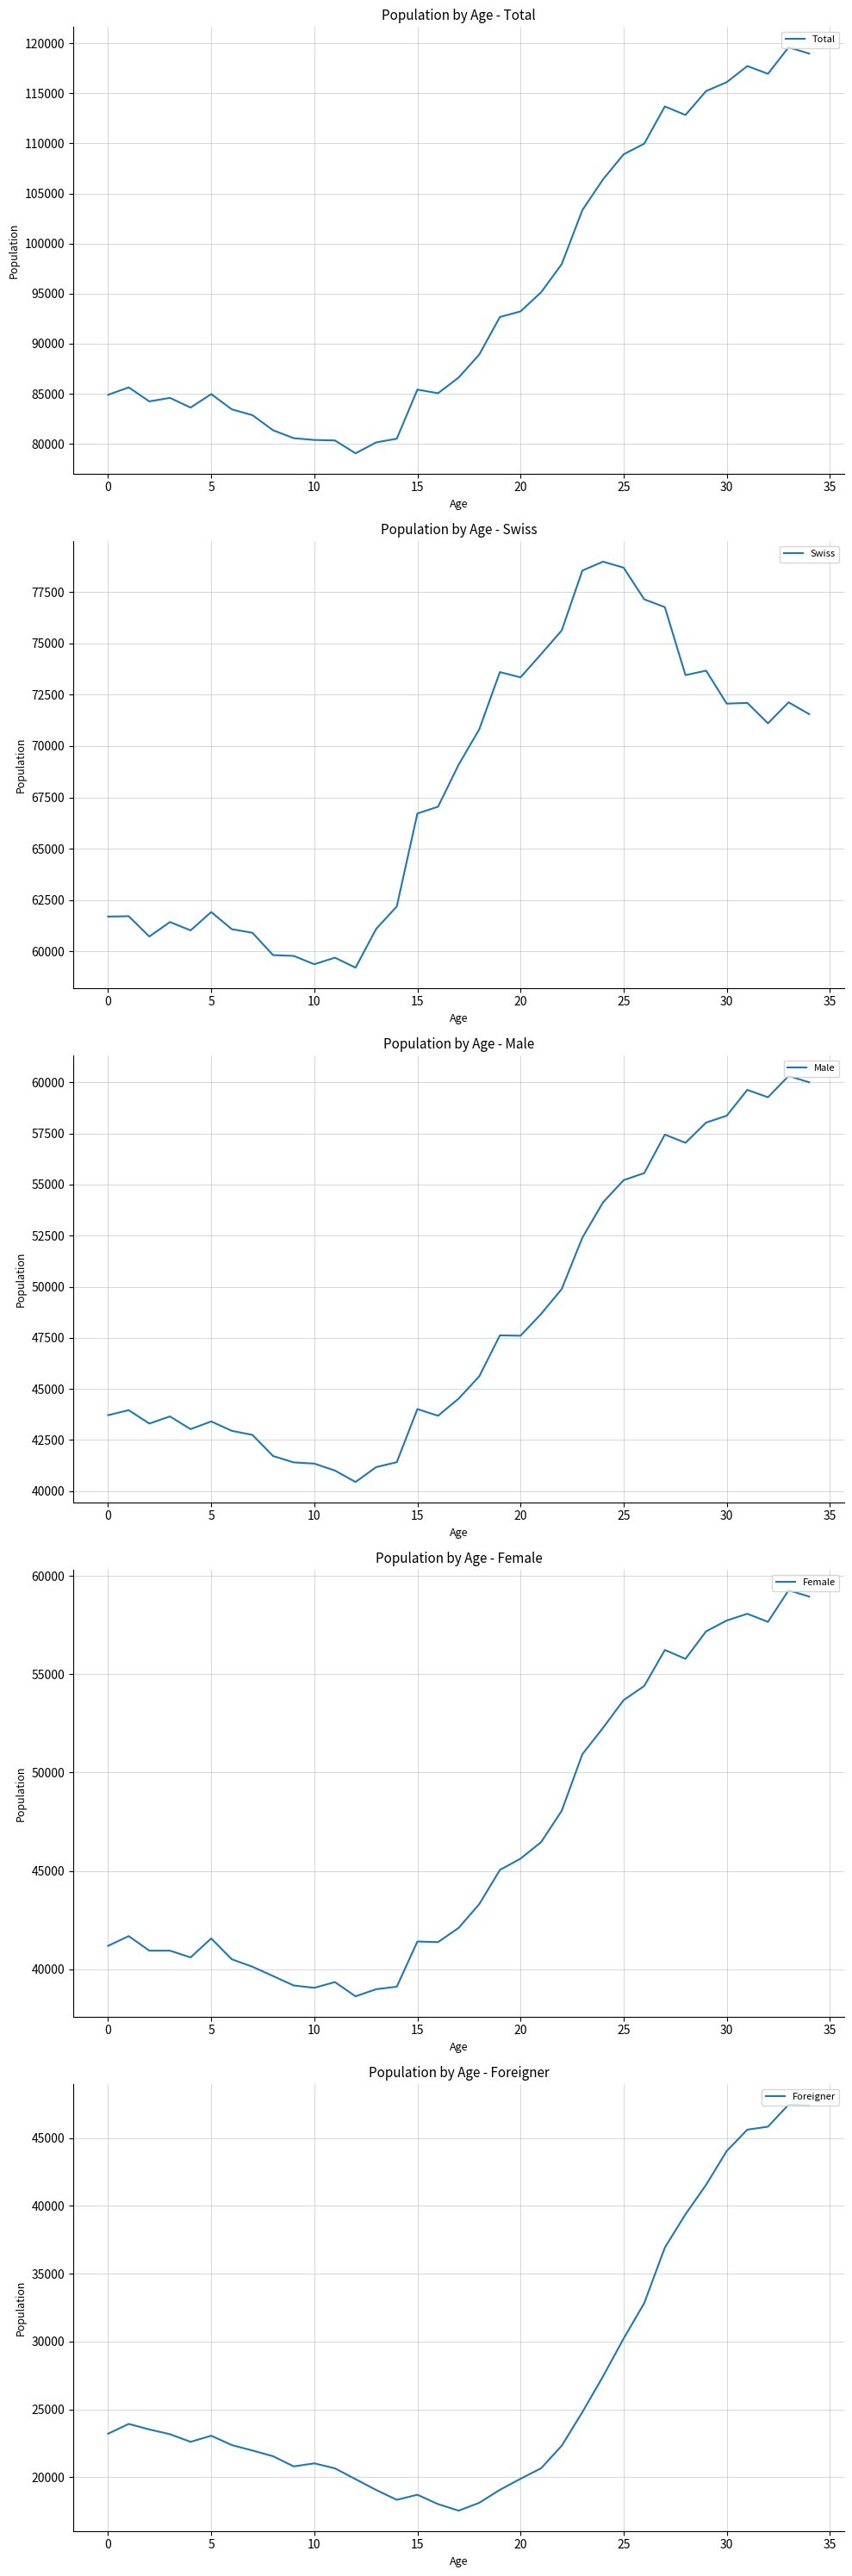

True or false: Female and Male cross at least once.

False